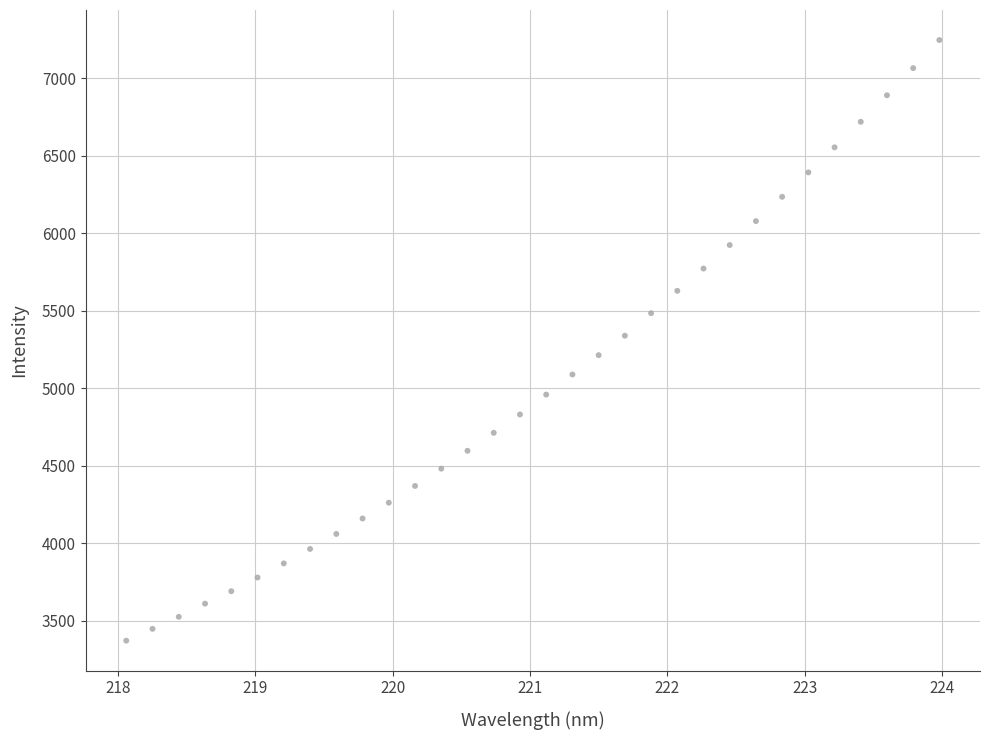

What is the range of X values (max minus min)?

5.9